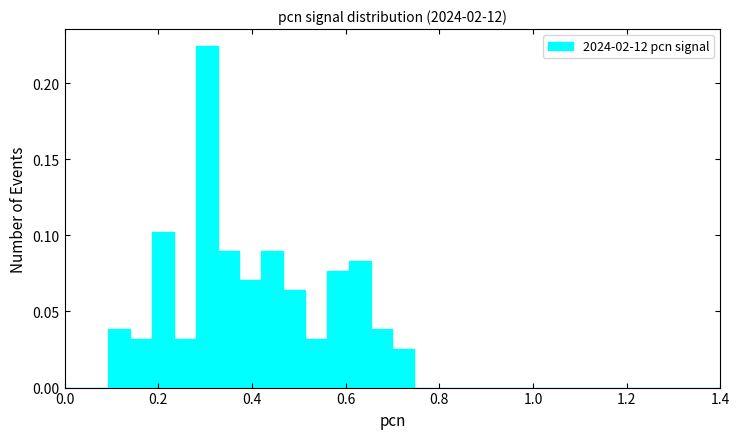

Around what value on the x-axis is the tallest bar? Give the approximate position of its centre, as read against the axis.

0.30